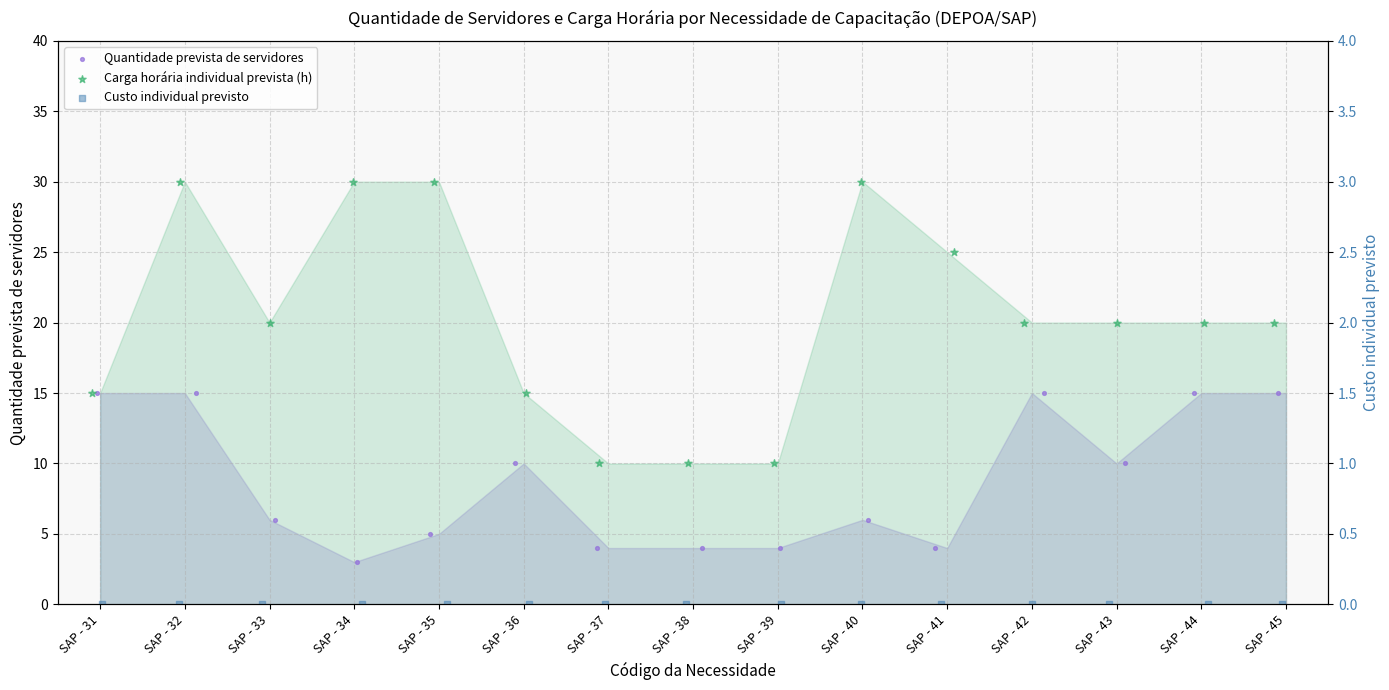

Which series has the largest total across all categories?

Carga horária individual prevista (h)